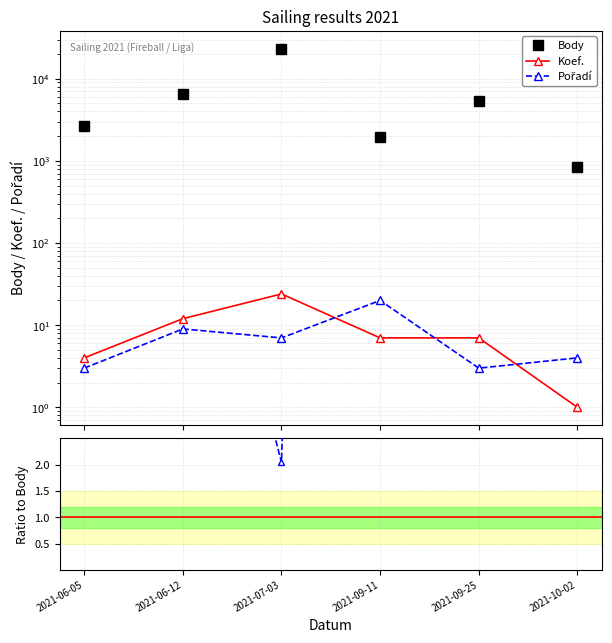

What is the label of the 3rd point from the right?

2021-09-11